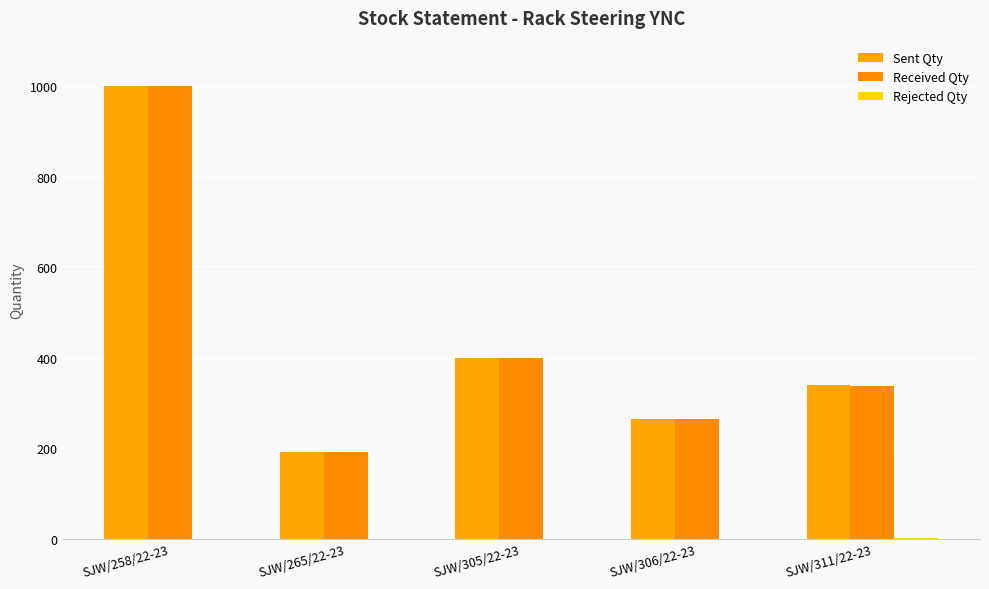

Which has a higher value, SJW/265/22-23 or SJW/258/22-23?

SJW/258/22-23